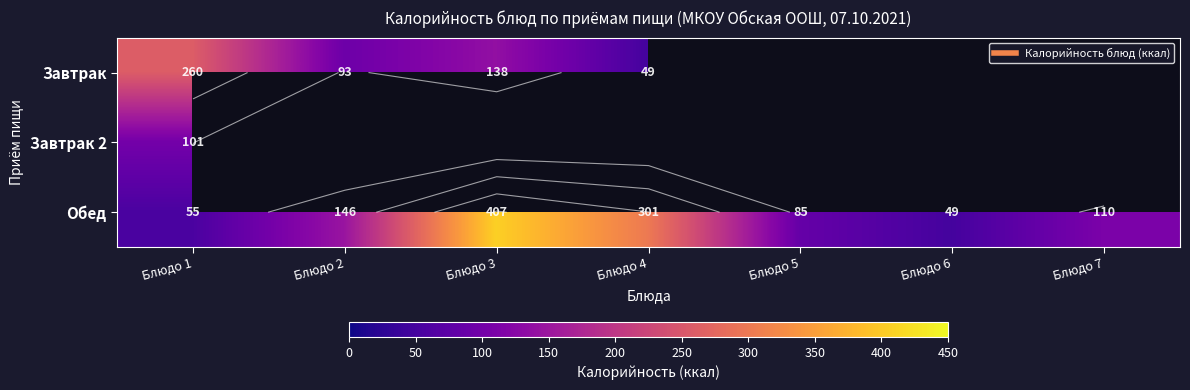

Which has a higher value, Блюдо 3 or Блюдо 1?

Блюдо 1